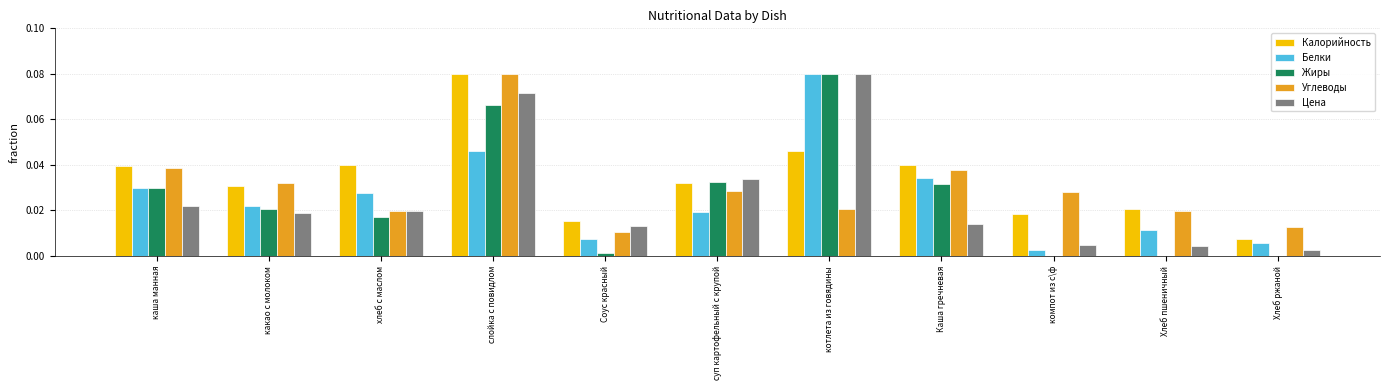

At which label is Белки closest to 0?

компот из с\ф